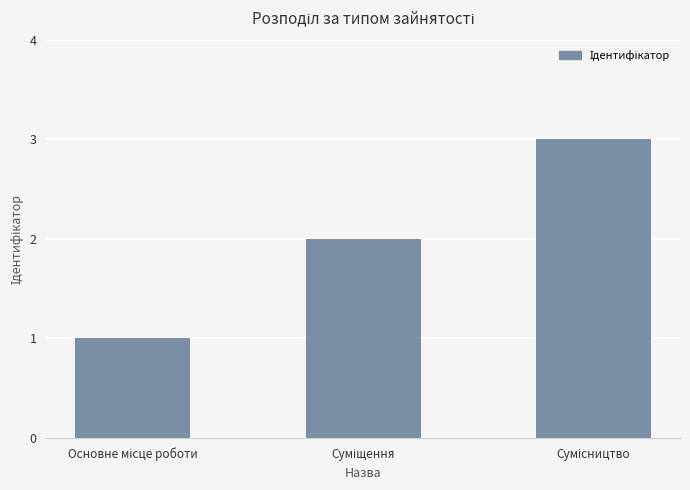

How many data points does each series have?

3